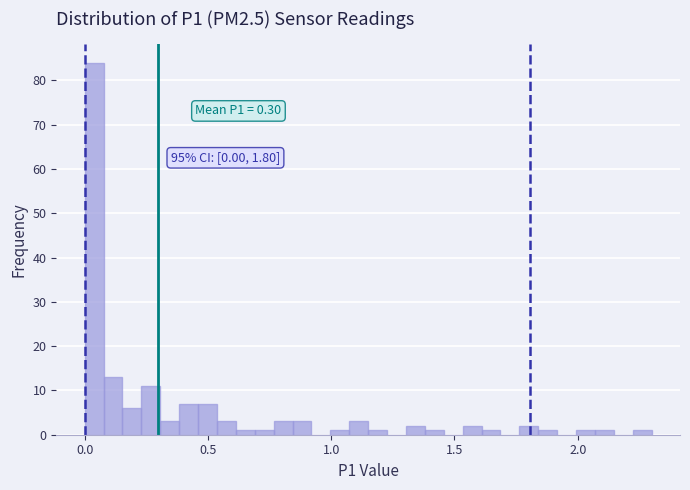

Around what value on the x-axis is the tallest bar? Give the approximate position of its centre, as read against the axis.

0.05